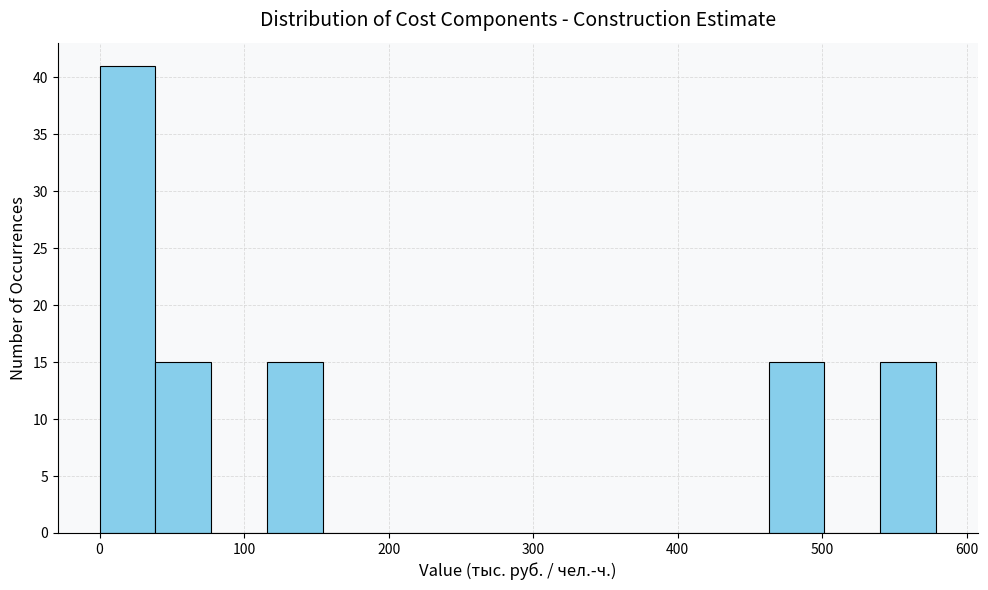

Read against the x-axis, roughly where is the centre of the tallest bar?

20